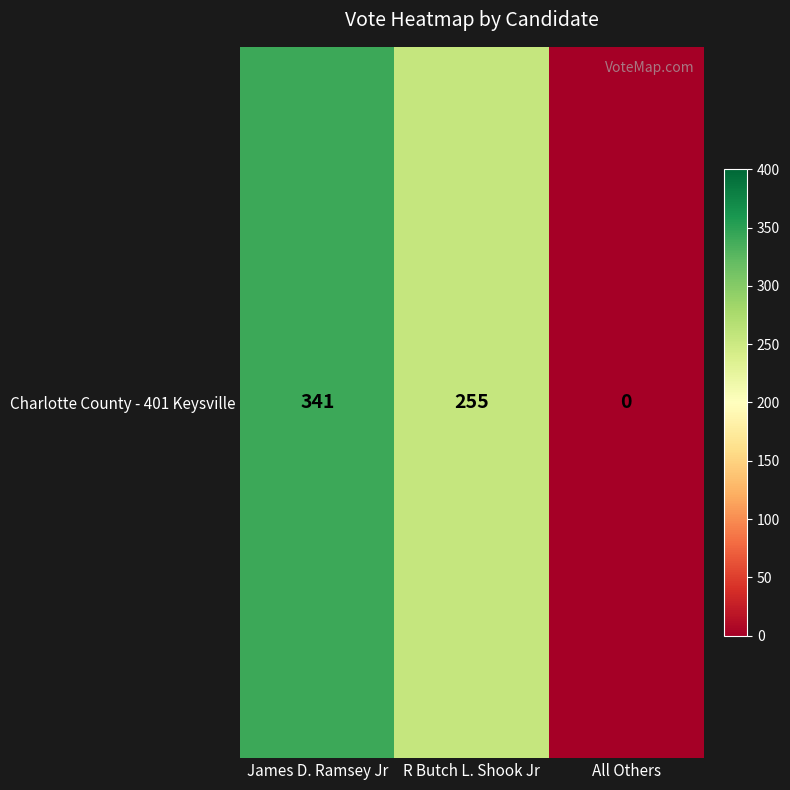

Which category has the lowest value across all series?

All Others